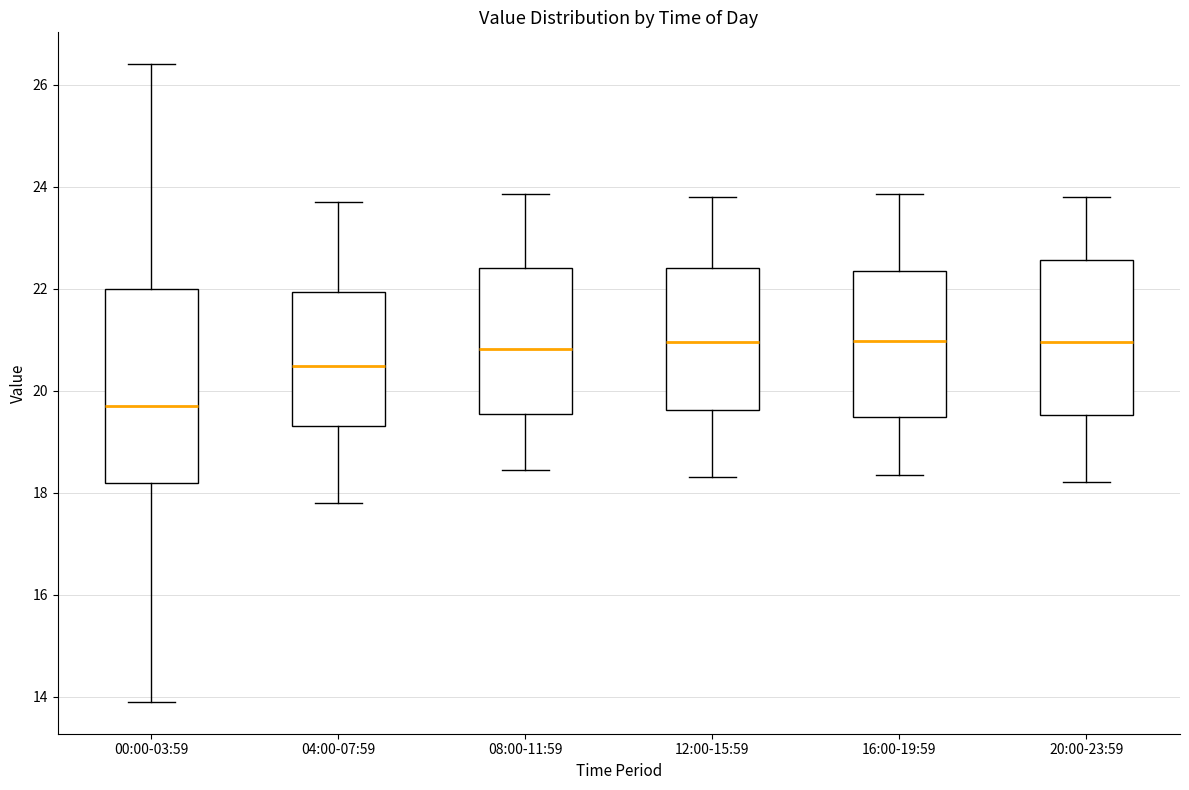

Reading left to right, transcribe this box plot: for each box, give where its median line is, the range the box spans, and where its two whiskers end, as read against the y-axis. The values are not printed on the chart, so give them approximately, as read against the axis.

00:00-03:59: median 19.8, box 18.2 to 22.0, whiskers 14.0 to 26.4
04:00-07:59: median 20.4, box 19.4 to 22.0, whiskers 17.8 to 23.8
08:00-11:59: median 20.8, box 19.6 to 22.4, whiskers 18.4 to 23.8
12:00-15:59: median 21.0, box 19.6 to 22.4, whiskers 18.4 to 23.8
16:00-19:59: median 21.0, box 19.4 to 22.4, whiskers 18.4 to 23.8
20:00-23:59: median 21.0, box 19.6 to 22.6, whiskers 18.2 to 23.8